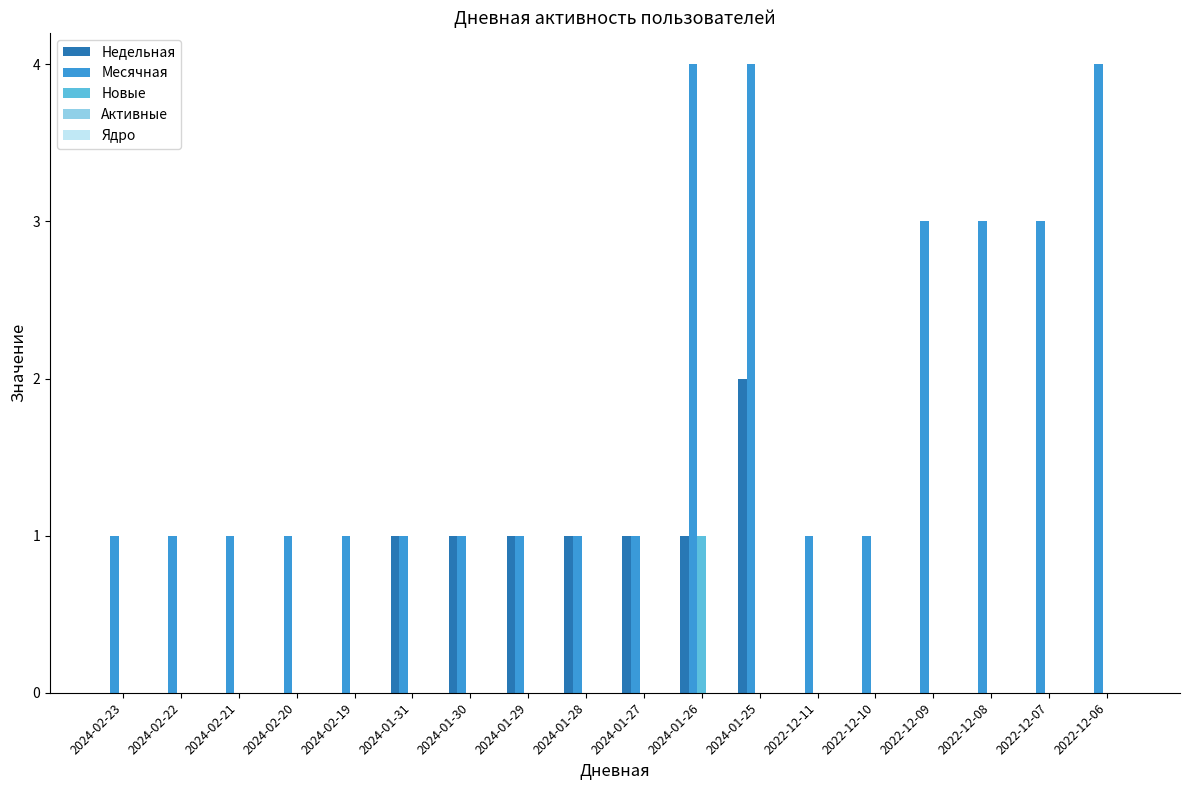

The value of Недельная at 2024-02-23 is -1. True or false?

False